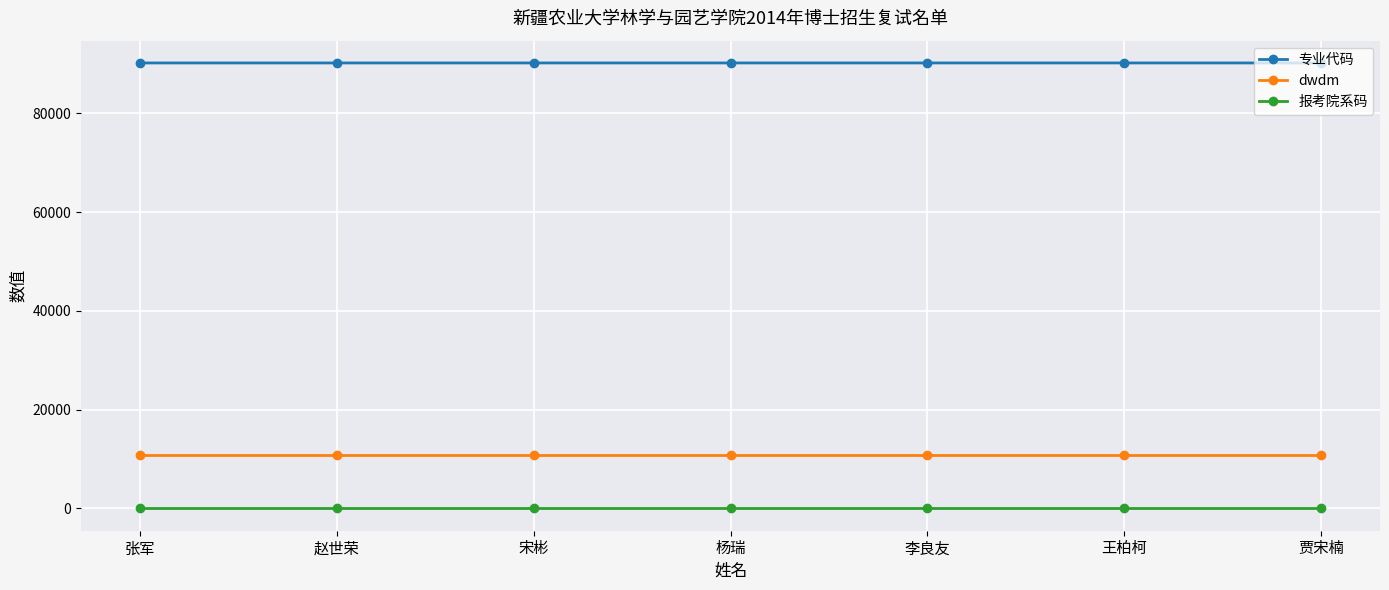

Does the chart have visible grid lines?

Yes